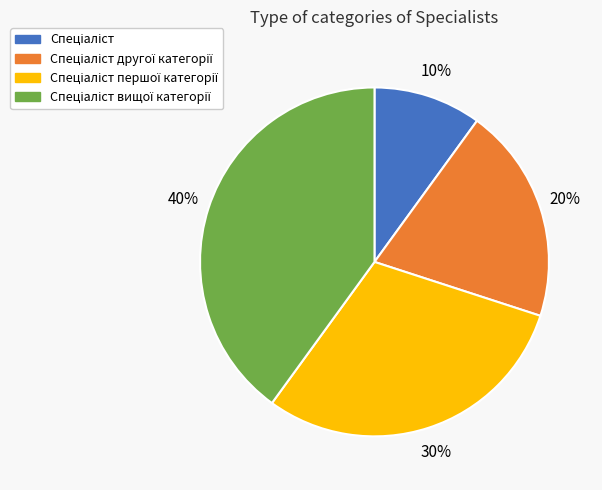

To the nearest percent, what is the difference between the largest and smallest slice percentages?

30%